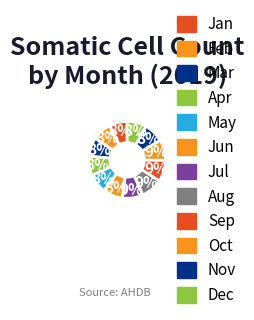

What is the change in value from May to Nov?

+4